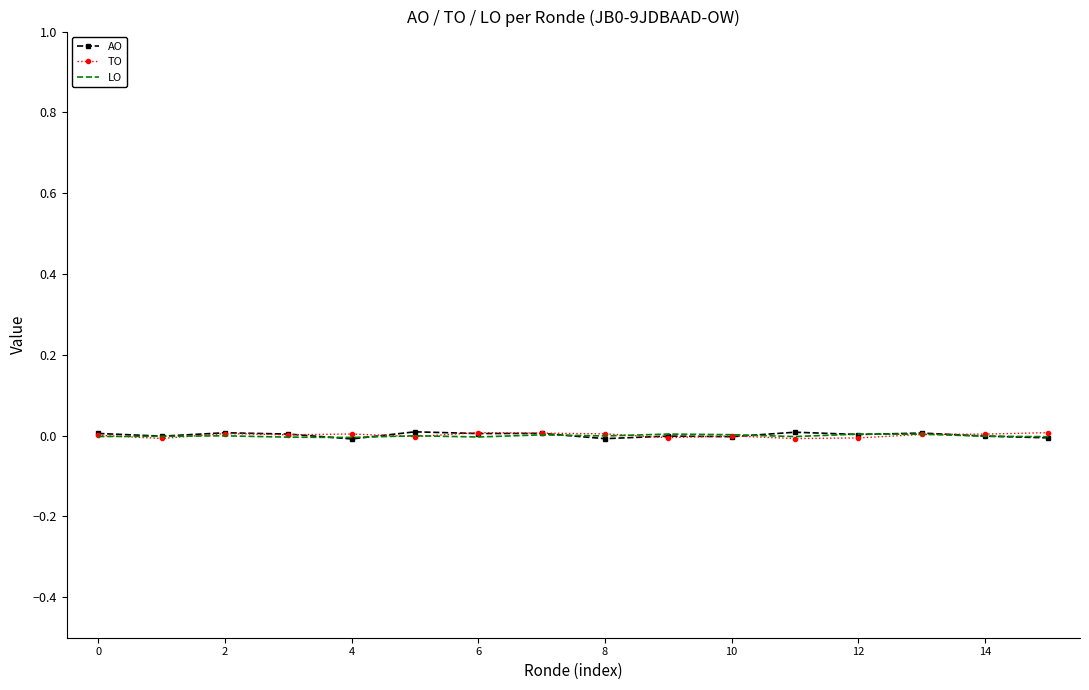

What are all the series names shown in the legend?

AO, TO, LO